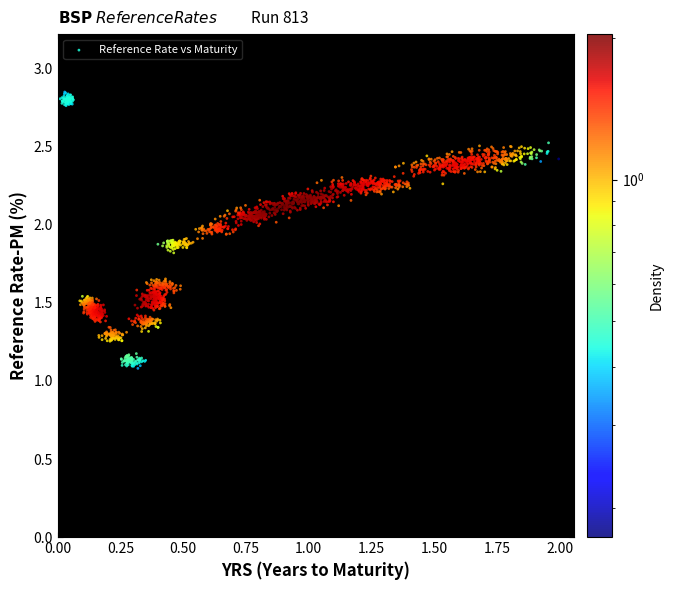

How many points are shown in the scatter plot?

2000